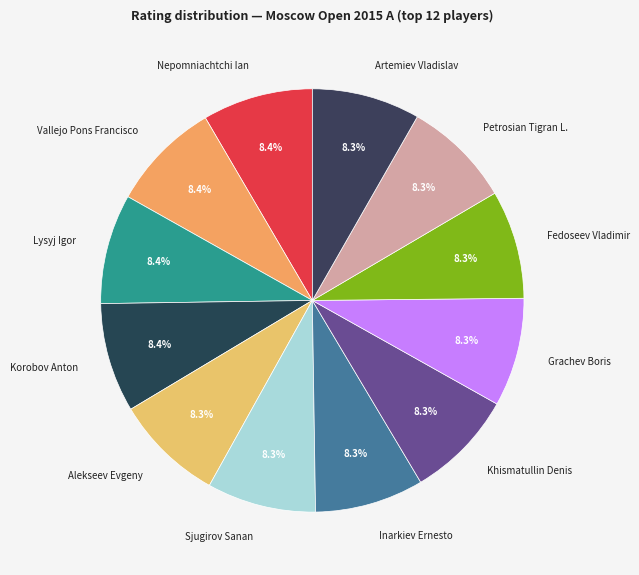

To the nearest percent, what portion does Nepomniachtchi Ian represent?

8%